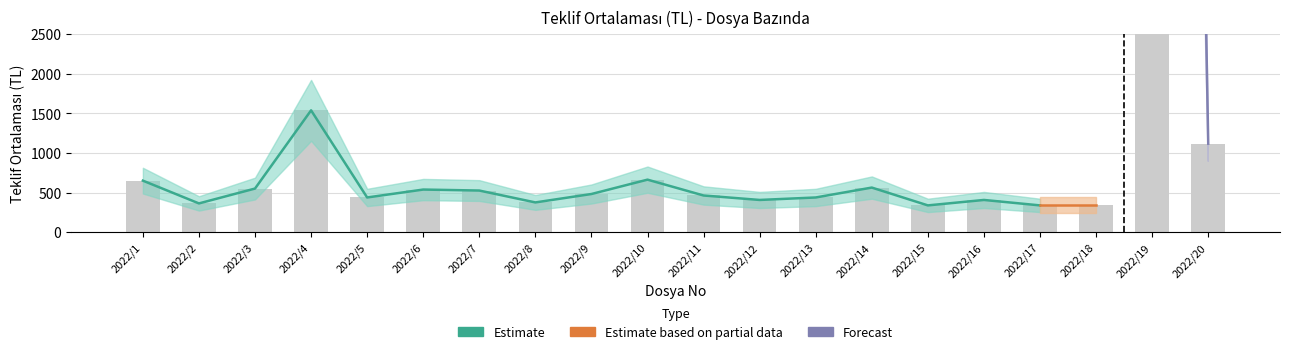

What is the difference between the maximum and minimum values?

39912.5